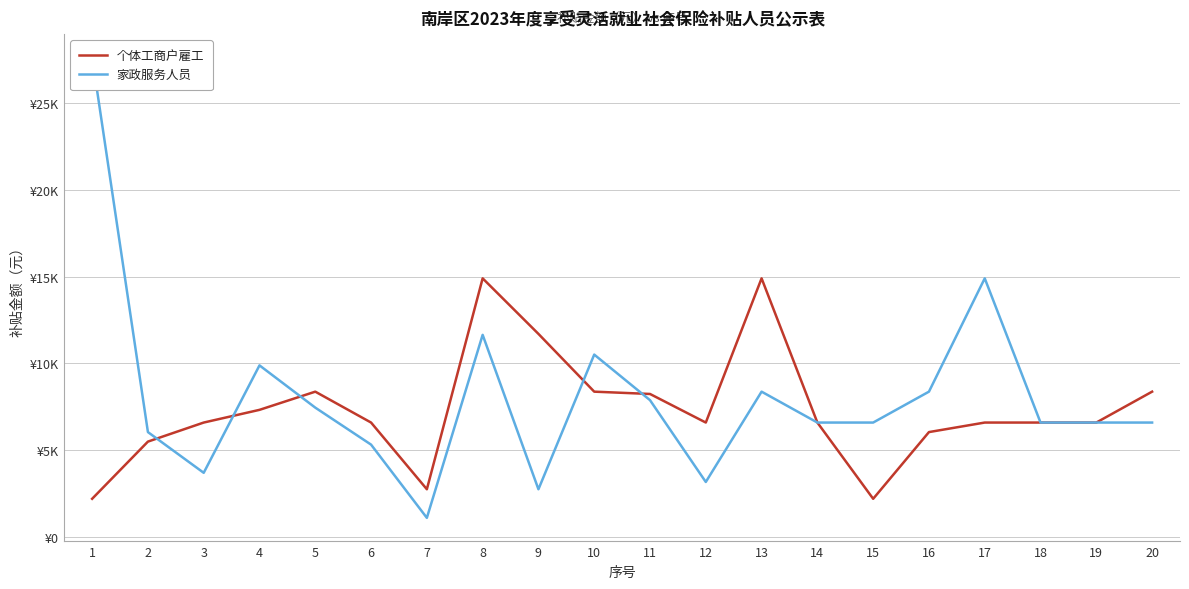

What is the total value across all series at 11?

16114.2